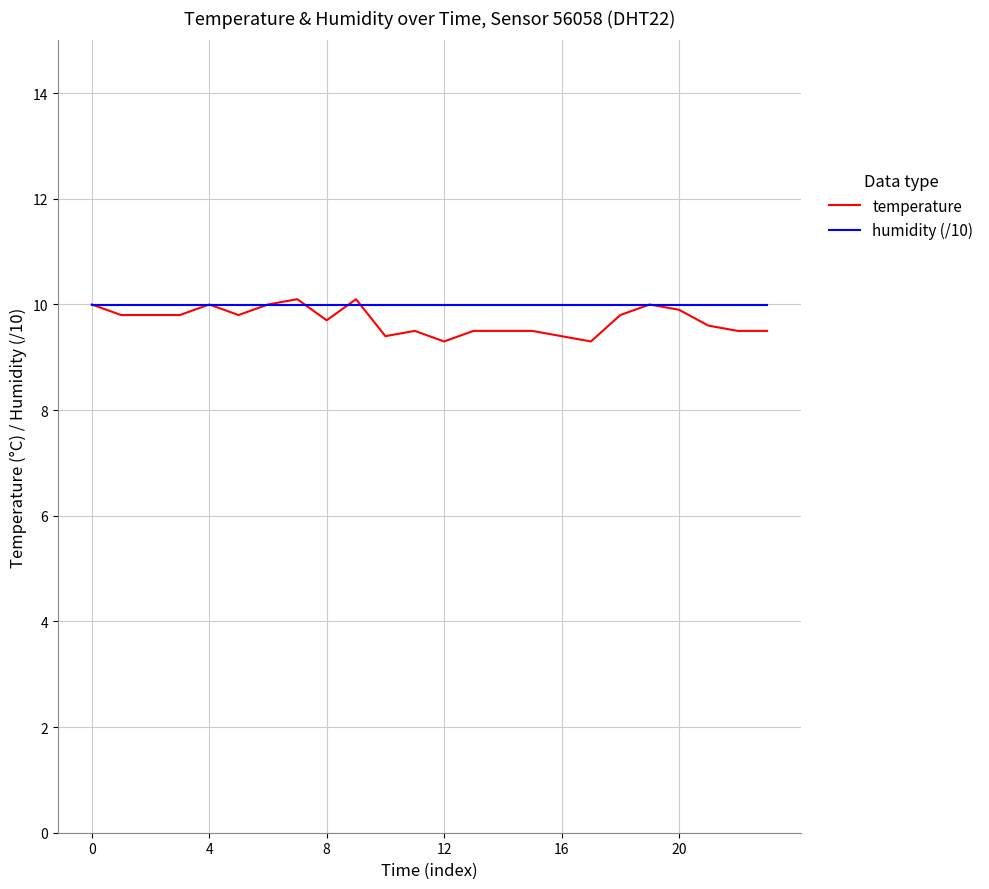

What is the maximum value shown in the chart?

10.1